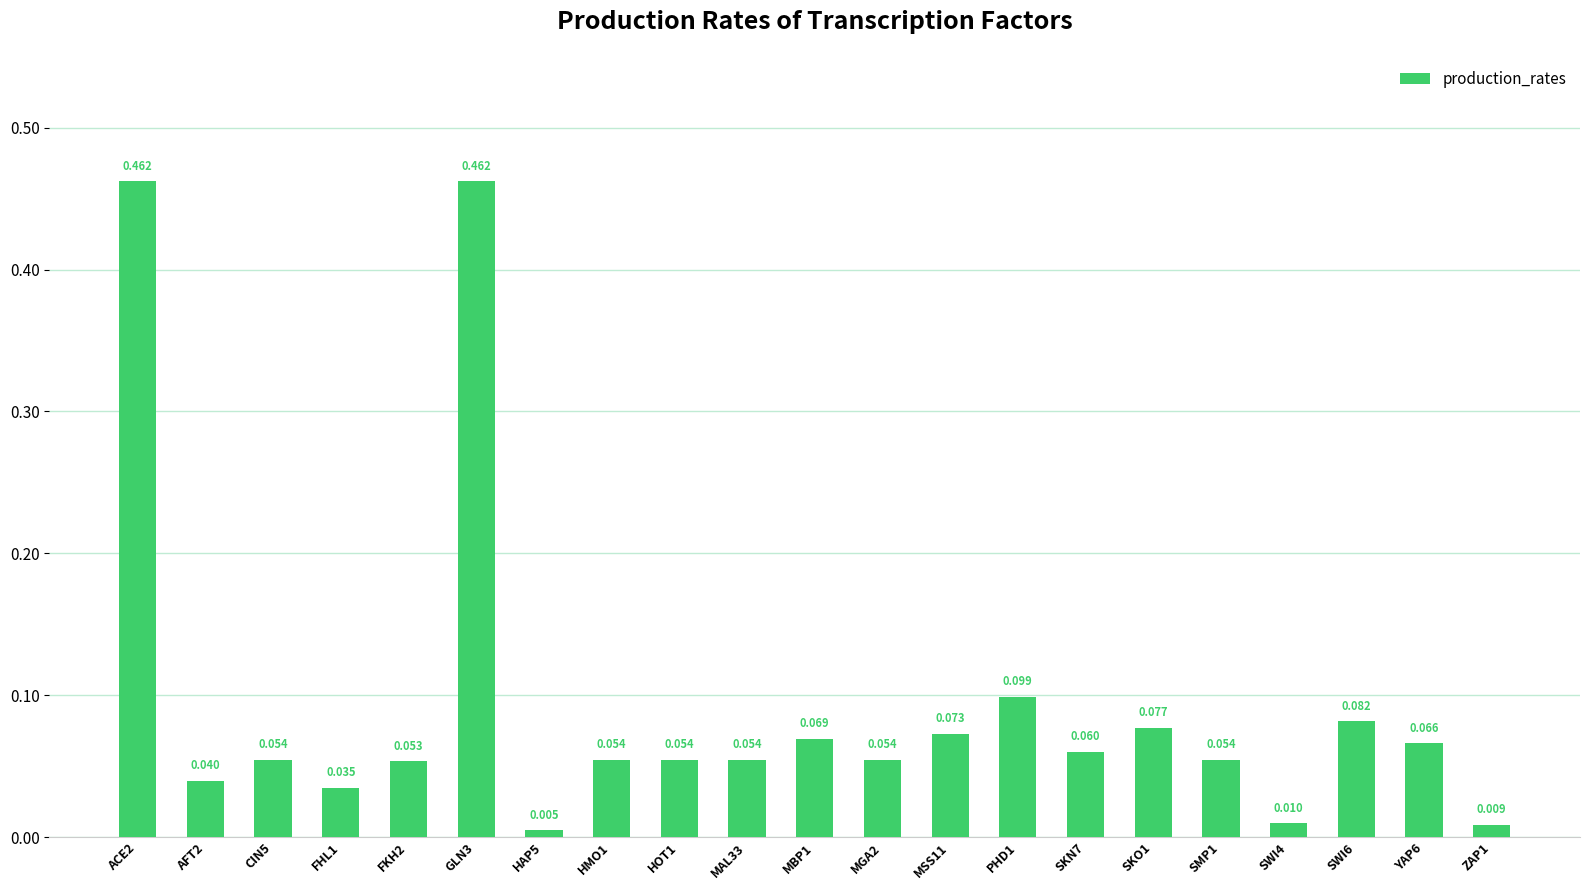

Reading left to right, transcribe all the data shown in this chart.

0.5	0.0	0.1	0.0	0.1	0.5	0.0	0.1	0.1	0.1	0.1	0.1	0.1	0.1	0.1	0.1	0.1	0.0	0.1	0.1	0.0